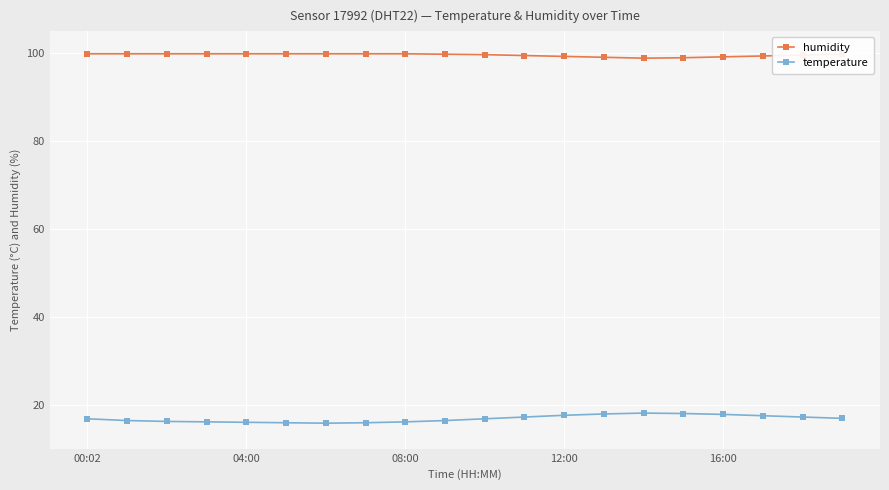

What are all the series names shown in the legend?

humidity, temperature